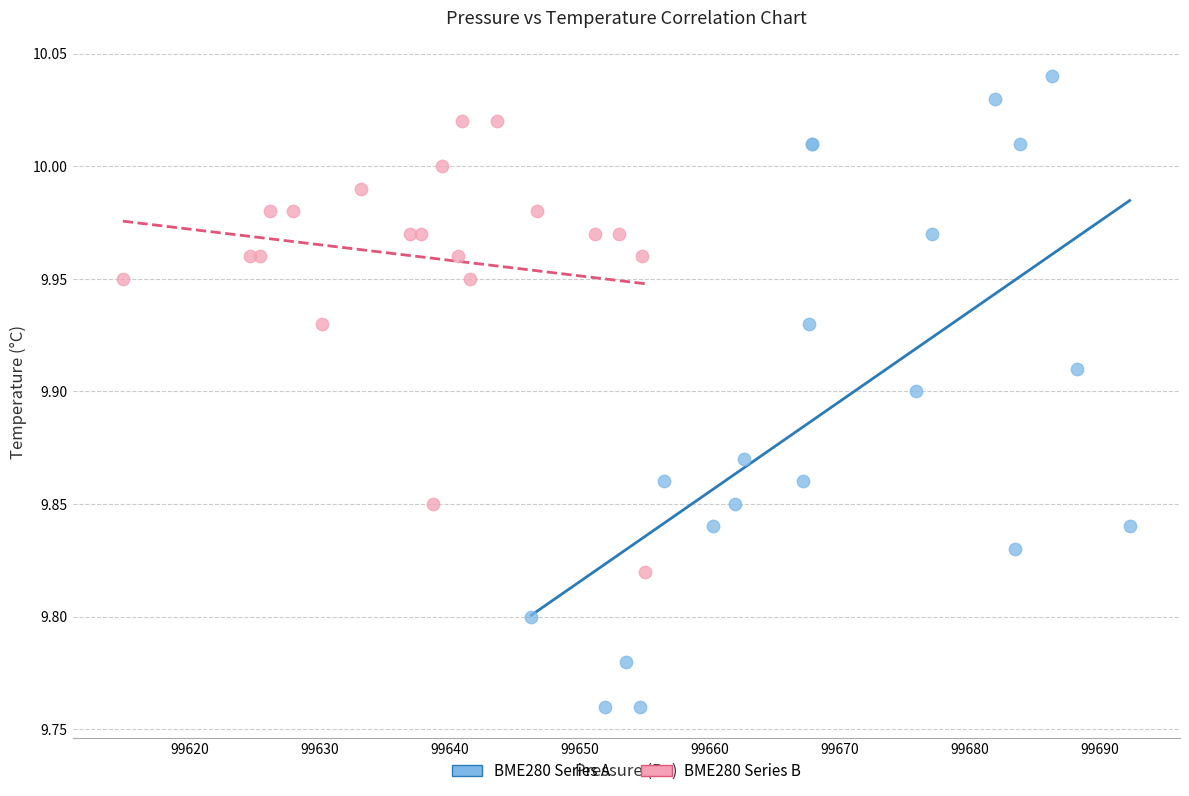

Which series has the widest spread of Y values?

BME280 Series A